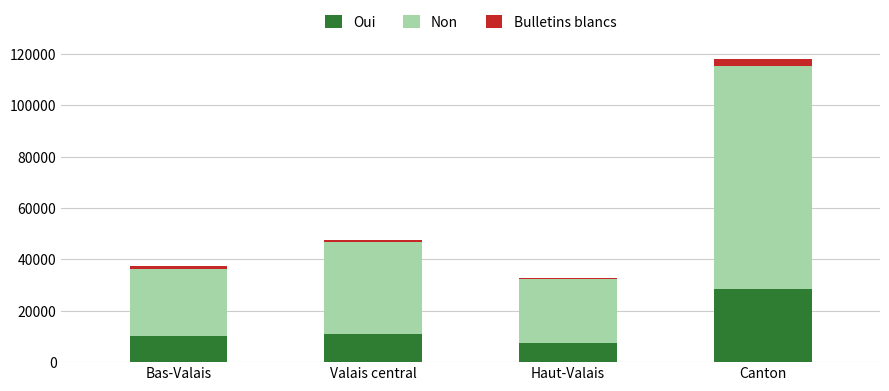

At which category is the sum across all series the highest?

Canton